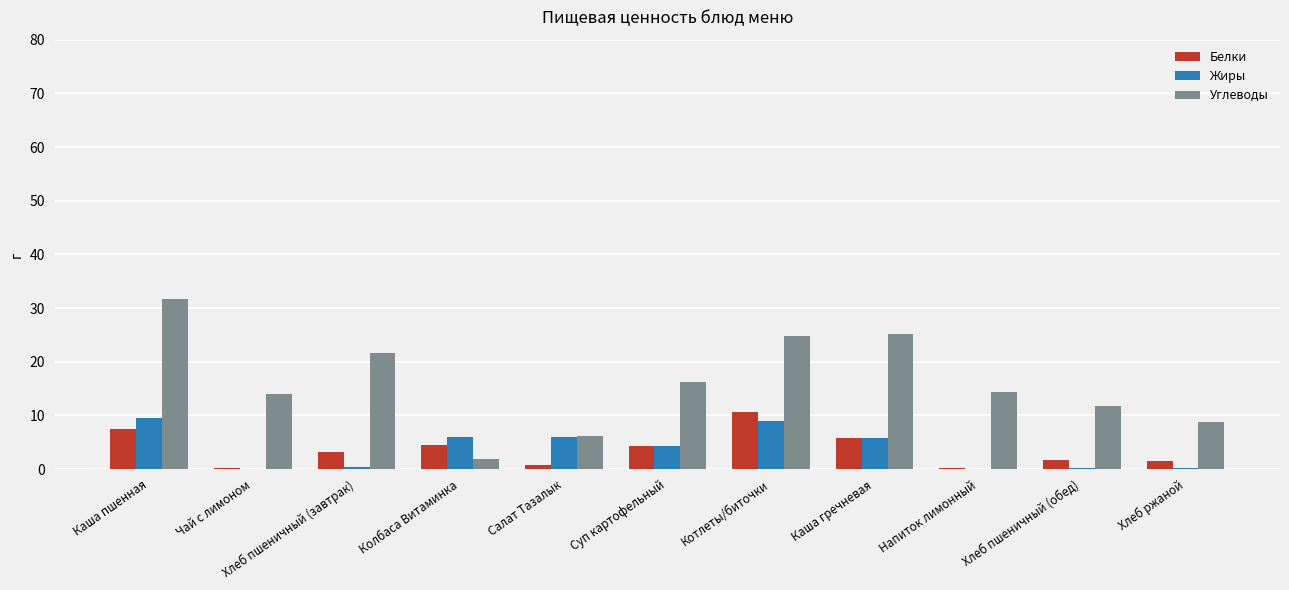

Between Хлеб пшеничный (завтрак) and Суп картофельный, which series saw the biggest shift?

Углеводы